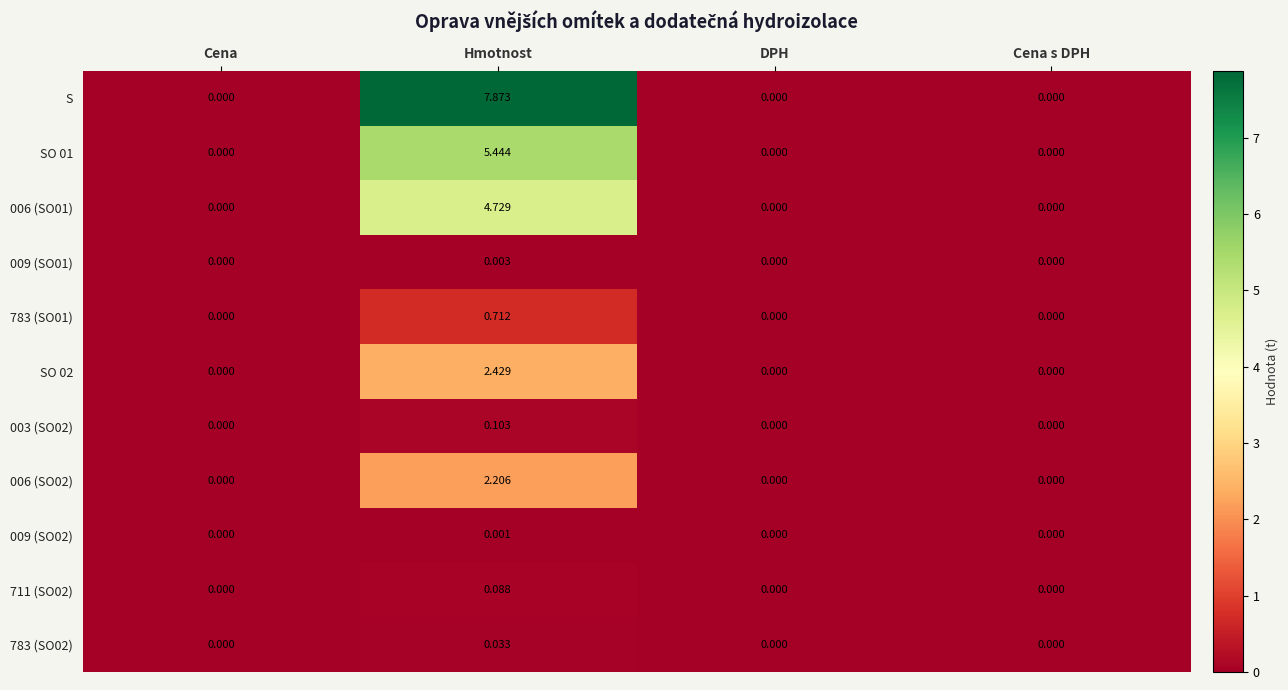

Which category has the highest value in the S series?

Hmotnost